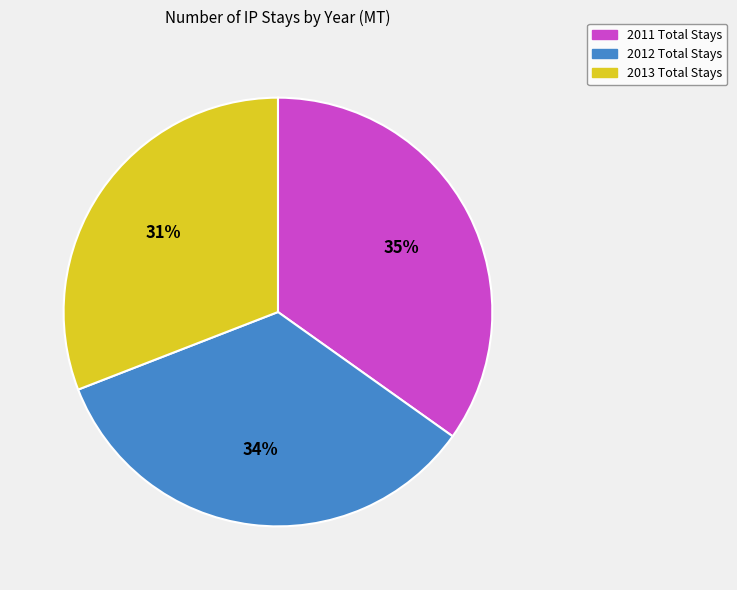

Rank the categories by value from highest to lowest.

2011 Total Stays, 2012 Total Stays, 2013 Total Stays